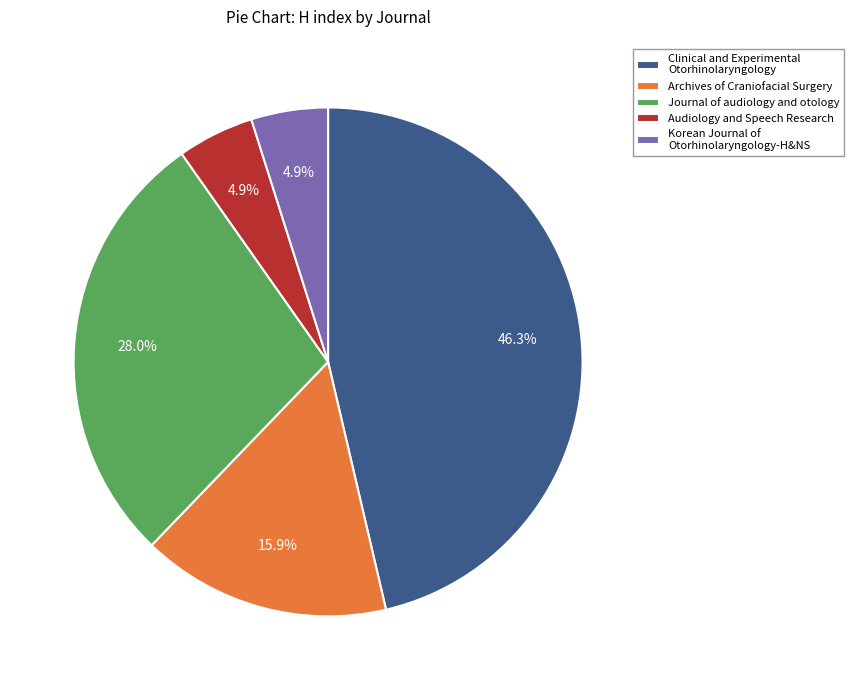

How many slices are in this pie chart?

5